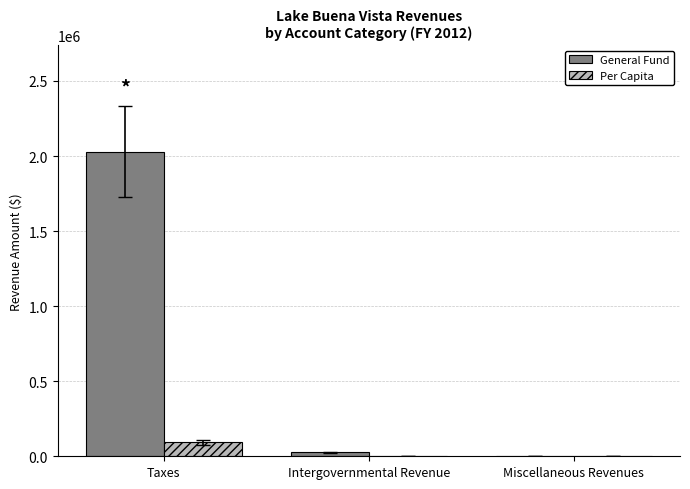

What value does the General Fund series have at Intergovernmental Revenue?

25251.0